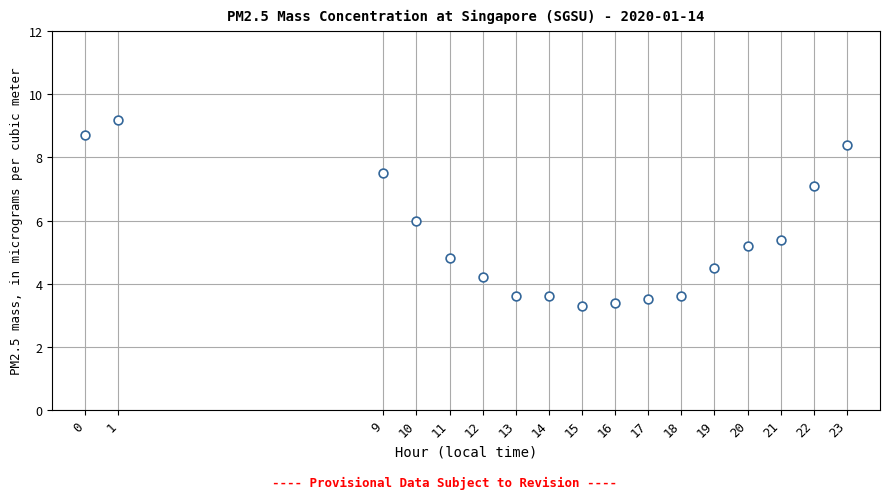

What is the range of X values (max minus min)?

23.0